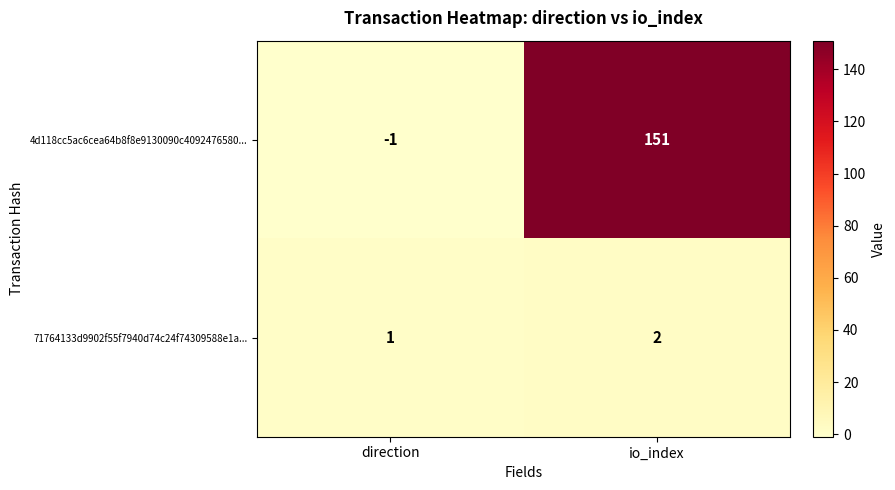

Reading left to right, list all the values displayed in this chart.

4d118cc5ac6cea64b8f8e9130090c4092476580...: direction=-1	io_index=151
71764133d9902f55f7940d74c24f74309588e1a...: direction=1	io_index=2